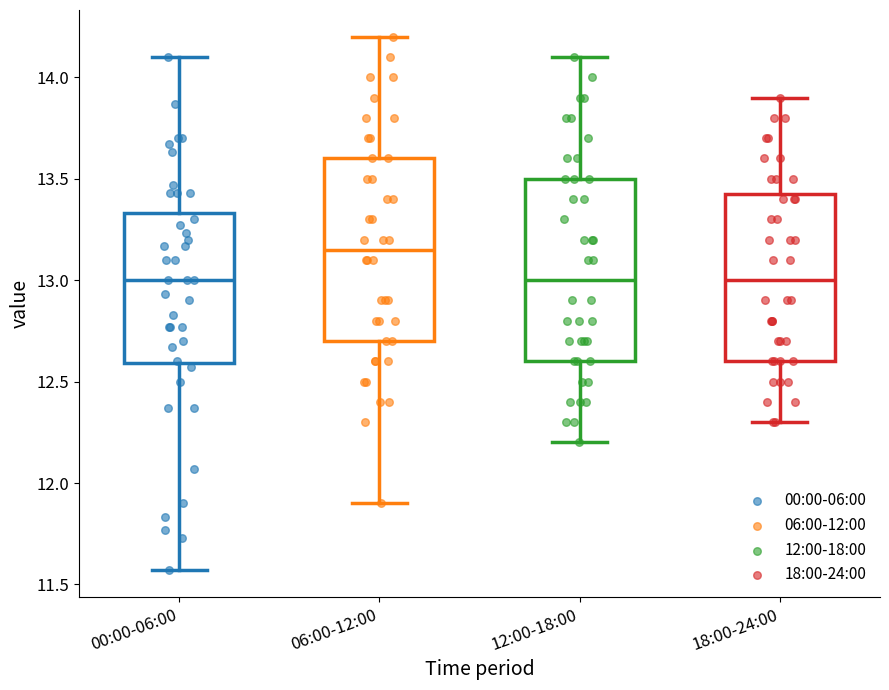

Reading left to right, transcribe this box plot: for each box, give where its median line is, the range the box spans, and where its two whiskers end, as read against the y-axis. The values are not printed on the chart, so give them approximately, as read against the axis.

00:00-06:00: median 13.00, box 12.60 to 13.35, whiskers 11.55 to 14.10
06:00-12:00: median 13.15, box 12.70 to 13.60, whiskers 11.90 to 14.20
12:00-18:00: median 13.00, box 12.60 to 13.50, whiskers 12.20 to 14.10
18:00-24:00: median 13.00, box 12.60 to 13.45, whiskers 12.30 to 13.90